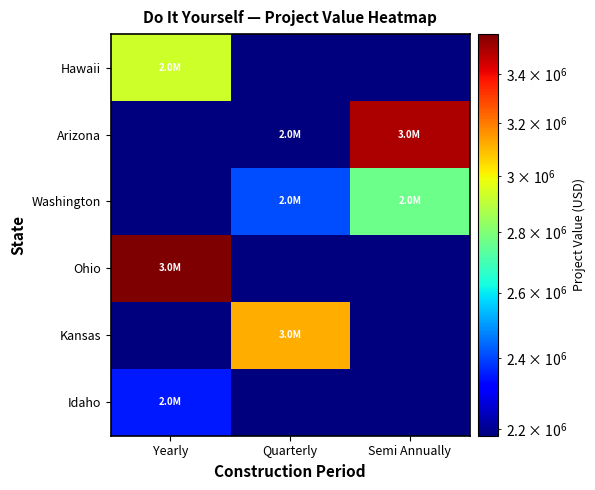

At Yearly, list the series in order from largest to smallest.

Ohio, Hawaii, Idaho, Arizona, Washington, Kansas